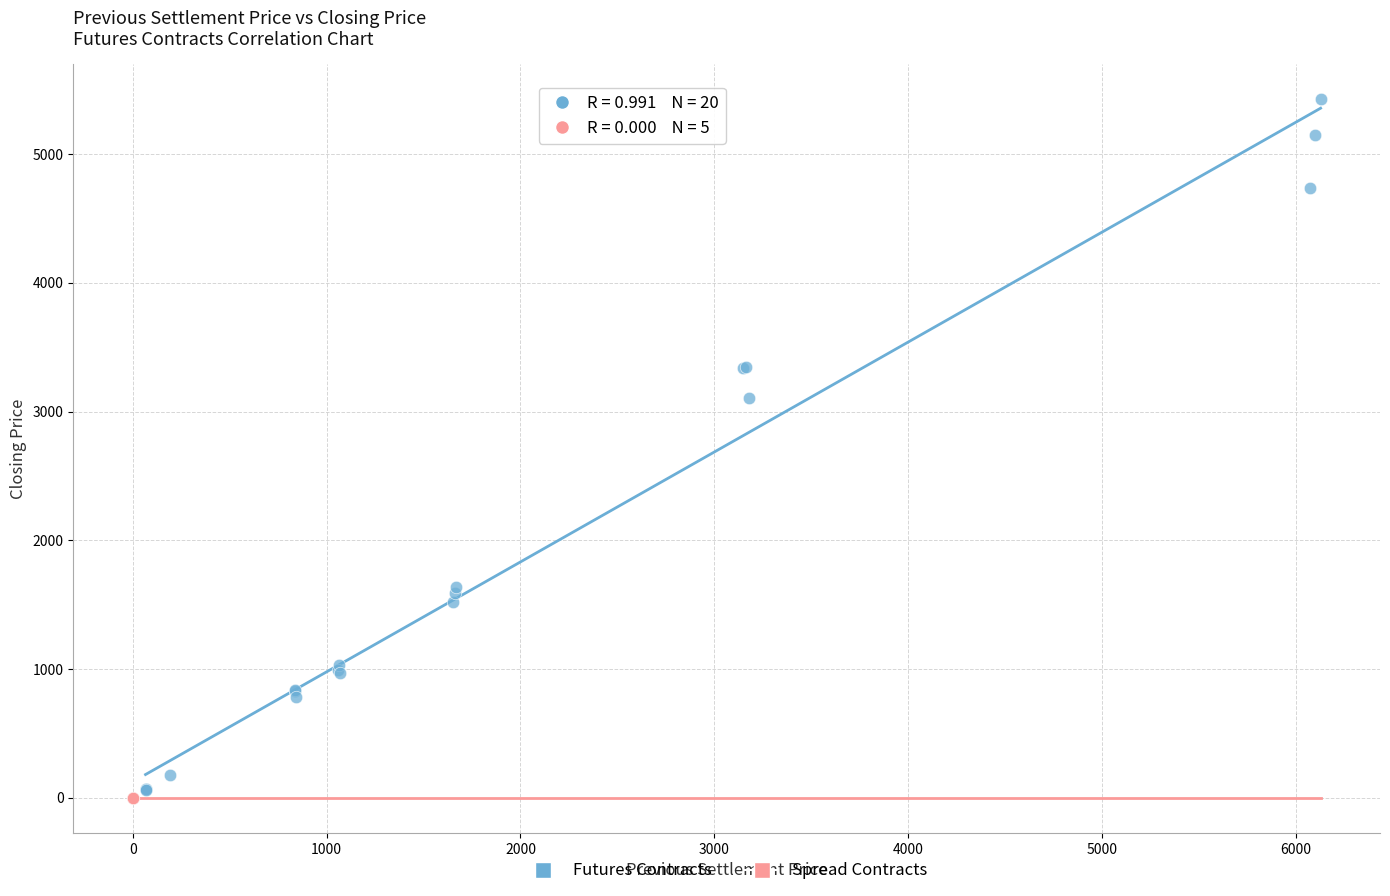

Which series contains the highest Y value?

Futures Contracts